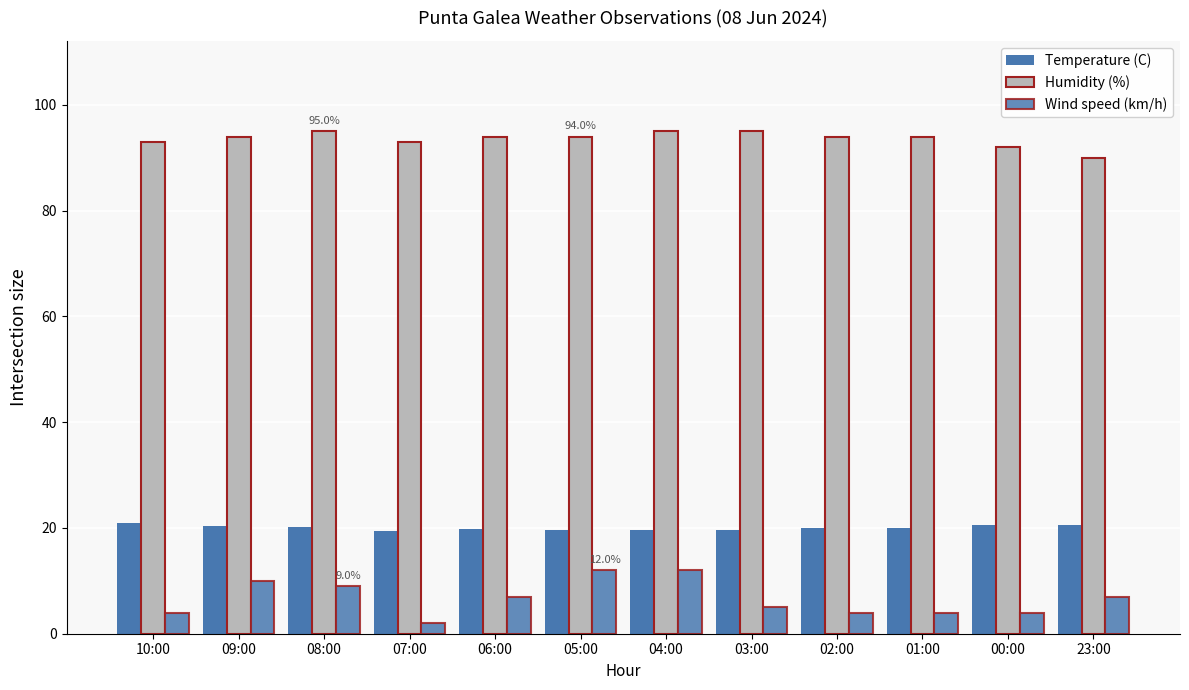

How many series are shown in this chart?

3